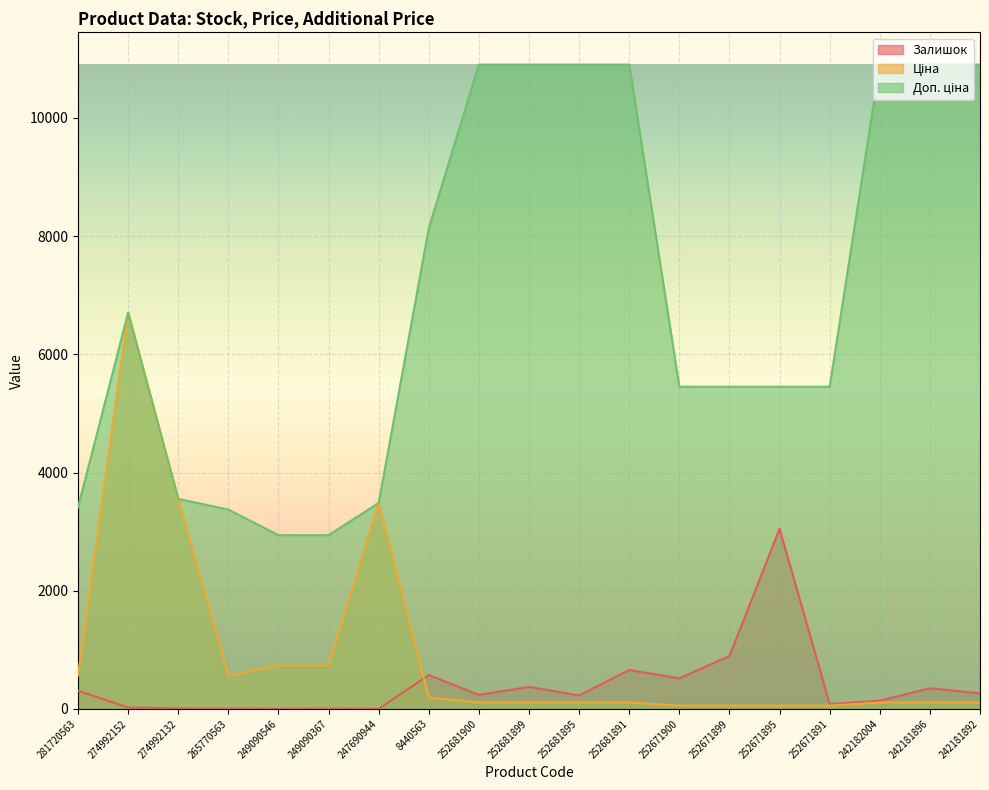

What is the label of the 14th point from the right?

249090367